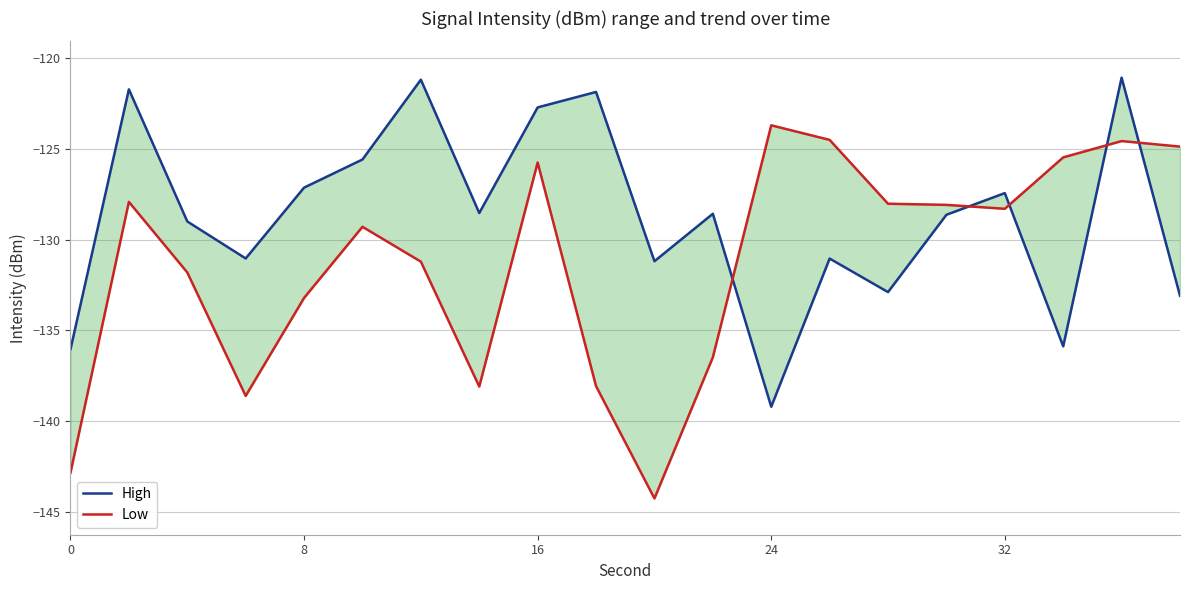

Which series has the widest spread of values?

Low